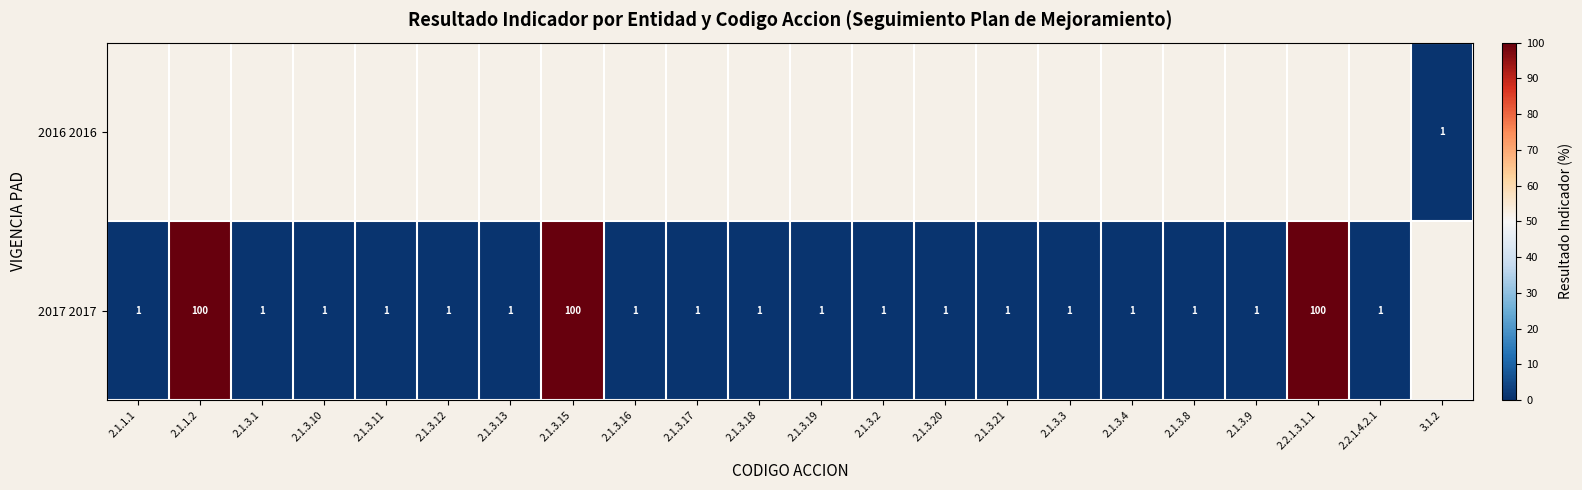

What is the greatest value displayed?

100.0